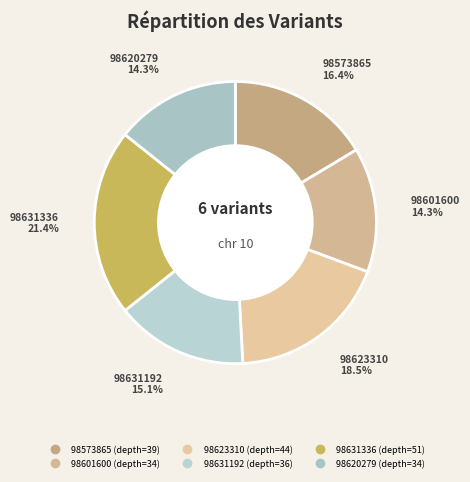

The 98601600 slice represents 4% of the pie. True or false?

False